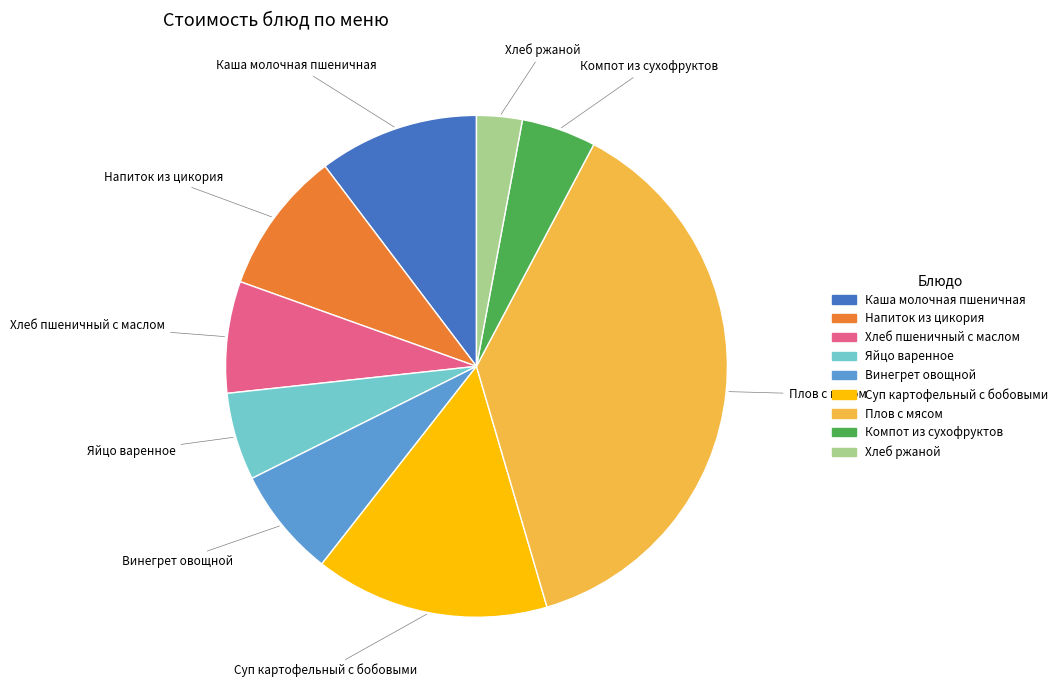

Does any single category account for the majority?

No